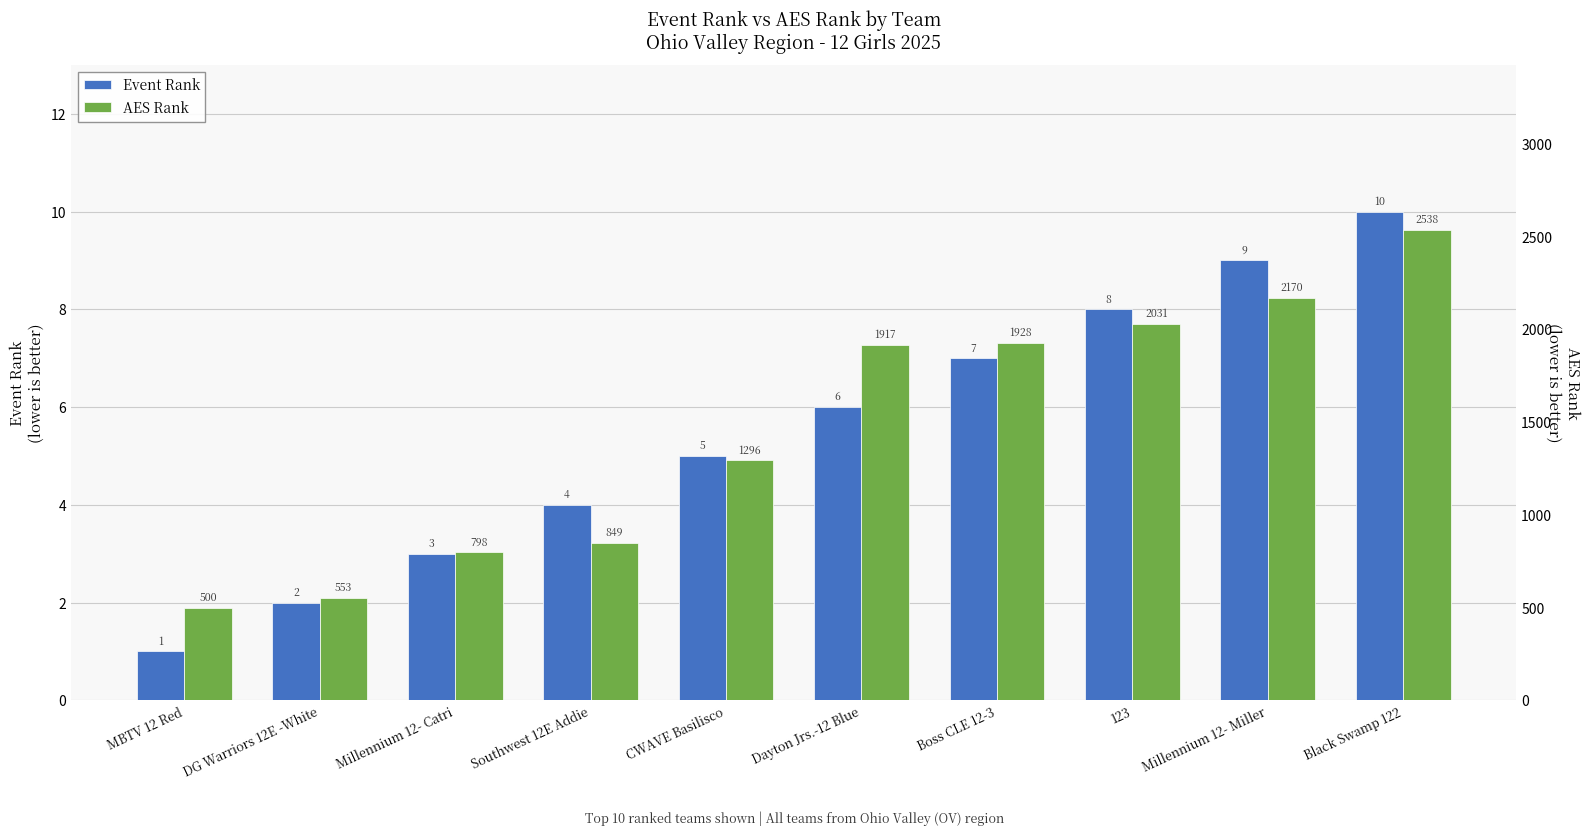

At CWAVE Basilisco, list the series in order from smallest to largest.

Event Rank, AES Rank